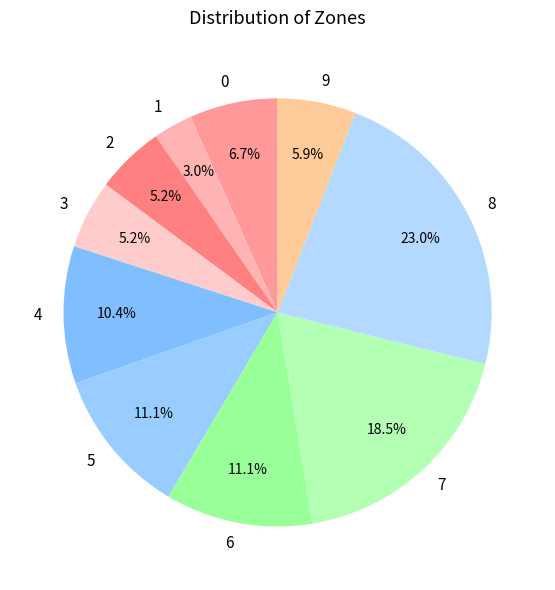

What is the ratio of the value at 7 to the value at 2?

3.6